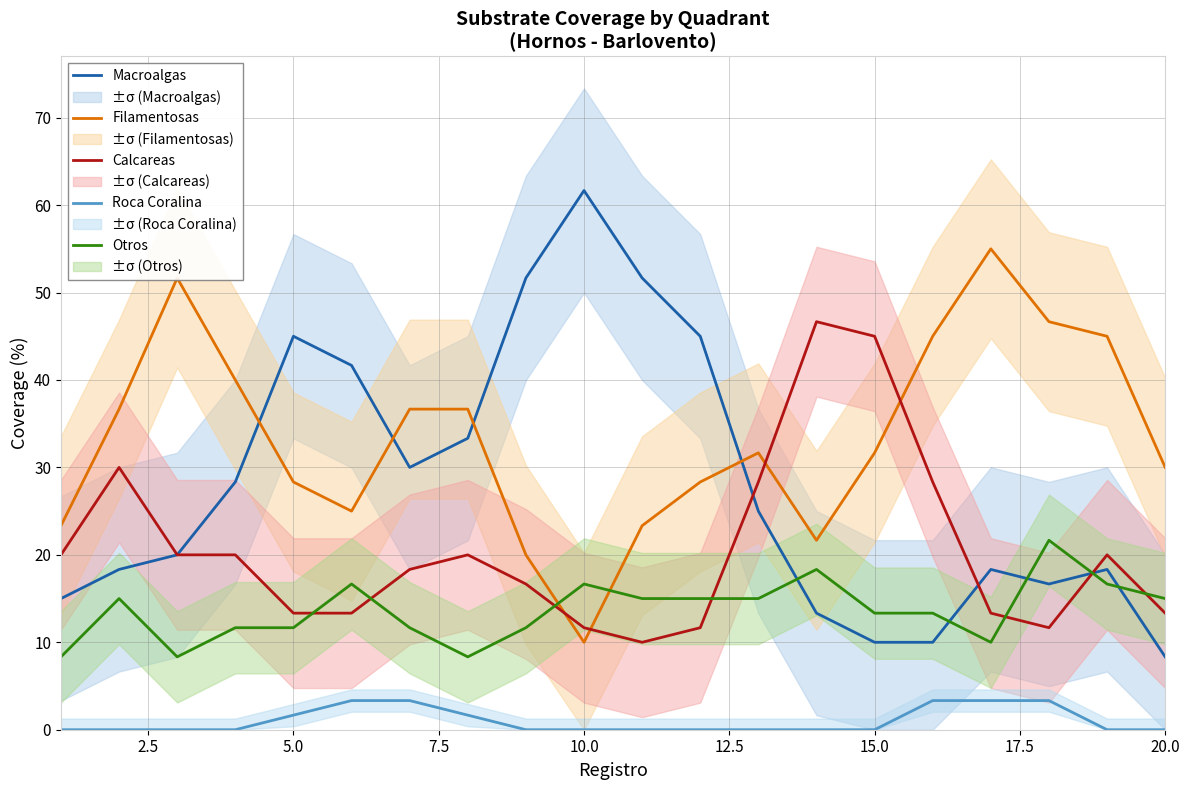

How many interior local peaks does the Calcareas series have?

4